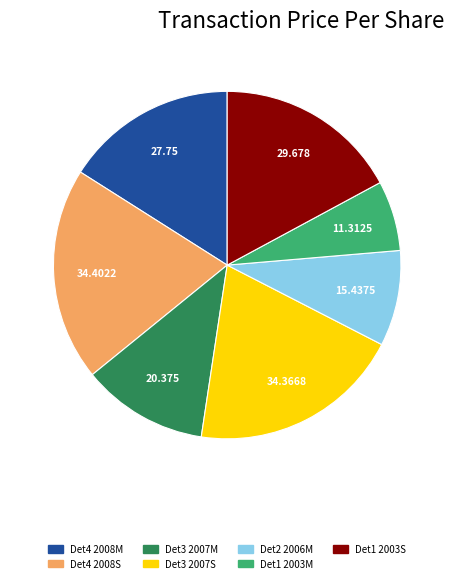

How many segments does this pie chart have?

7